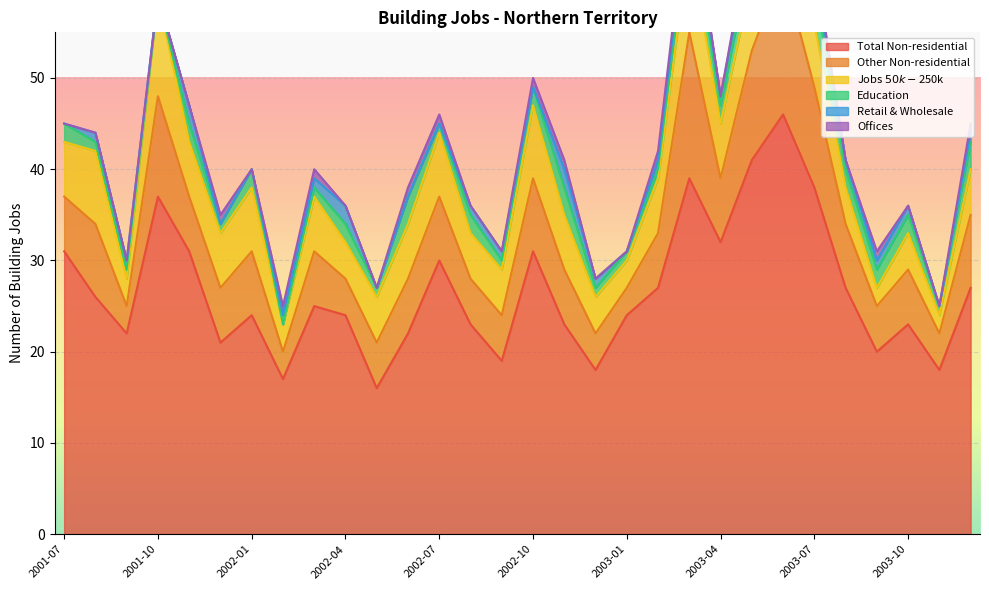

At which category is the sum across all series the highest?

2003-06